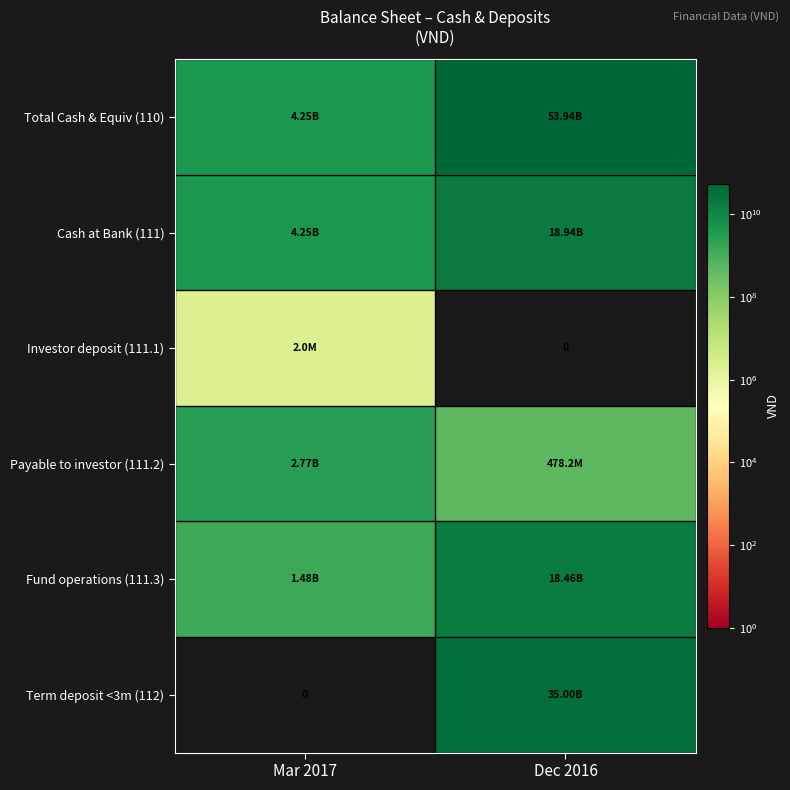

At how many categories does at least one series exceed 14602928104?

1